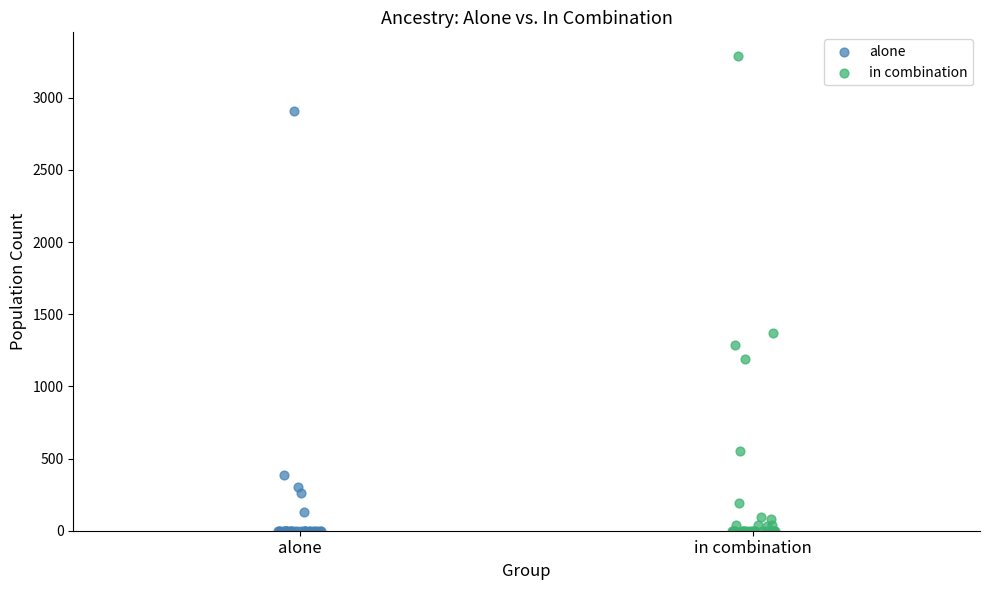

Which series reaches the maximum Y coordinate?

in combination